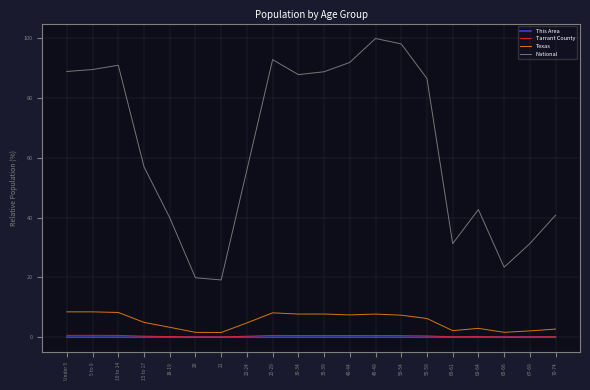

Count the number of categories in the chart.

20